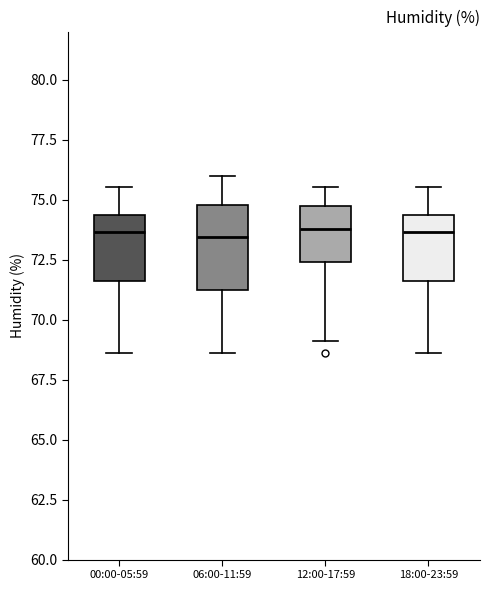

Where does the median line of the box for 00:00-05:59 sit on the y-axis? The values are not printed on the chart, so give them approximately, as read against the axis.

73.5